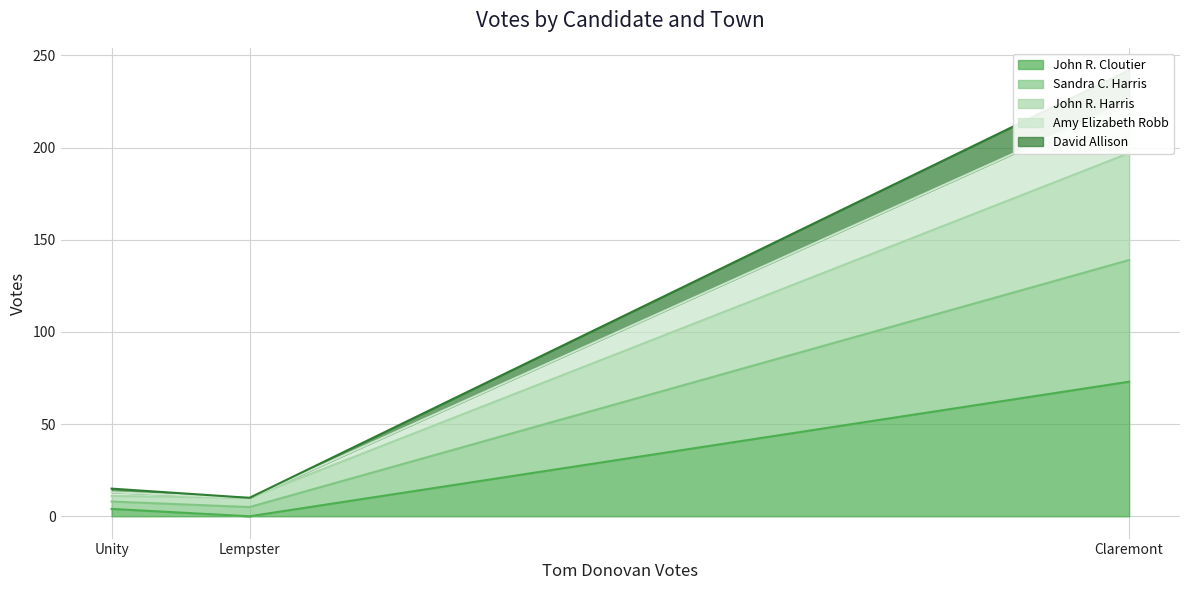

The John R. Cloutier series shows 0 at Lempster. True or false?

True